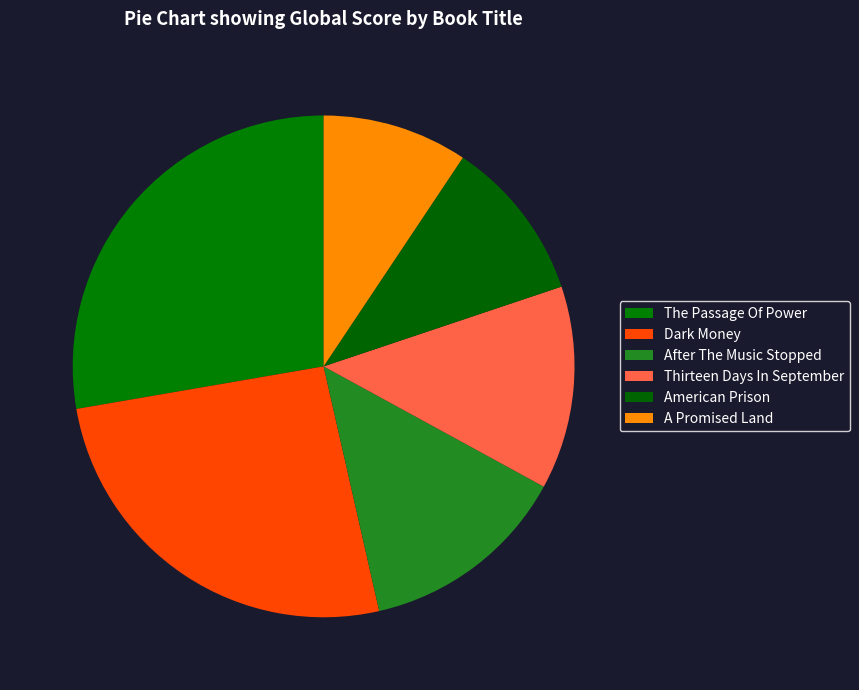

Is the sum of A Promised Land and American Prison greater than half?

No